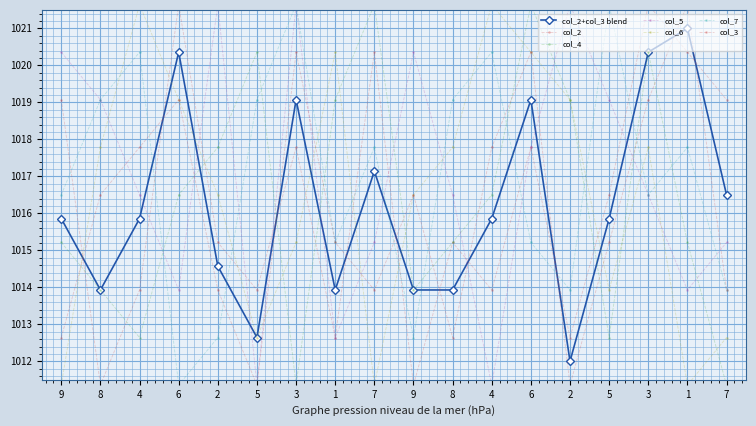

What is the label of the 6th point from the left?

5